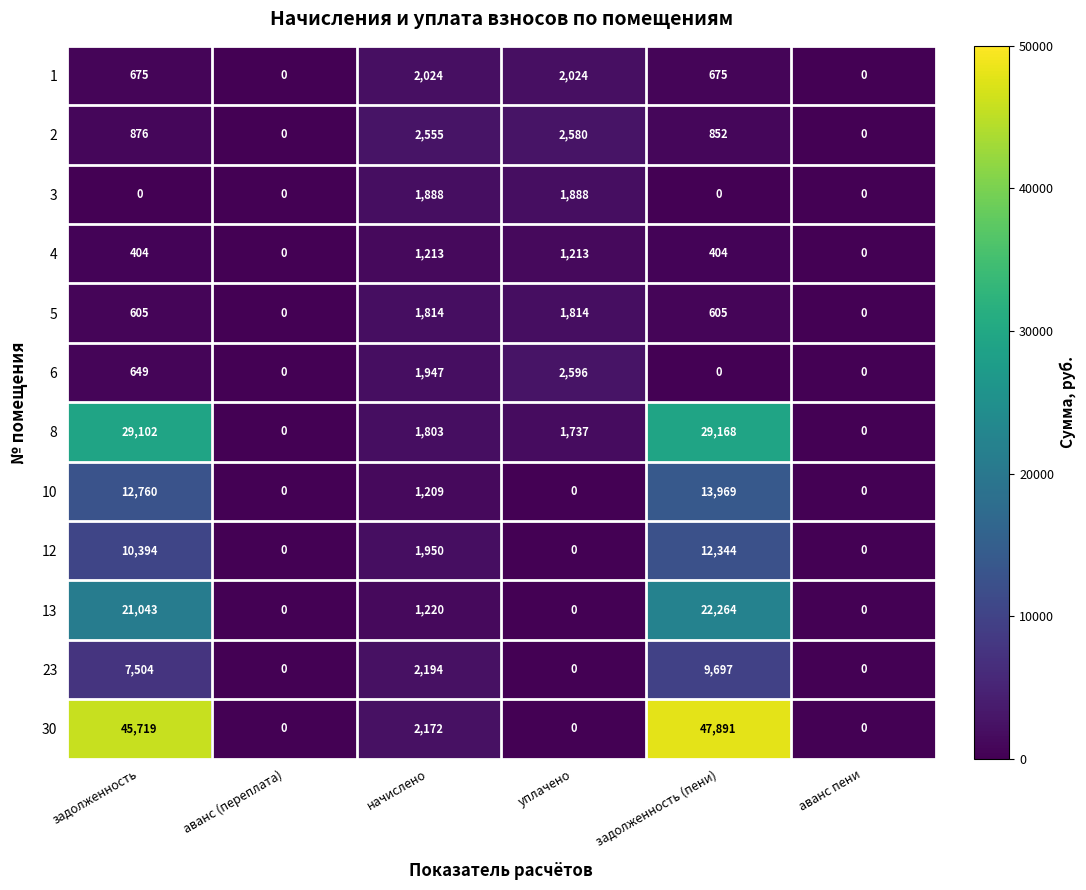

What is the greatest value displayed?

47891